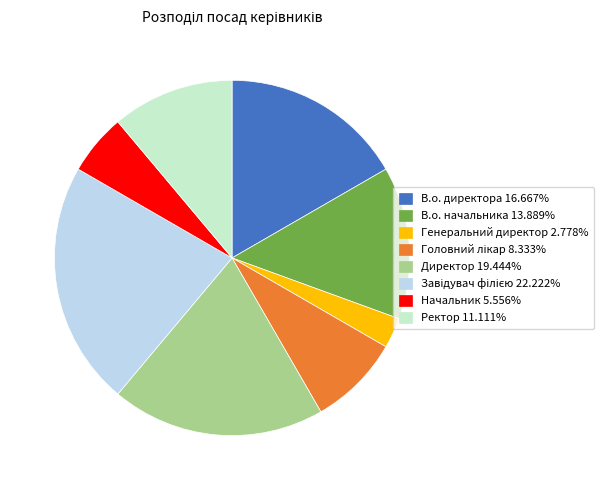

Combined, do В.о. начальника 13.889% and Генеральний директор 2.778% account for over 50%?

No